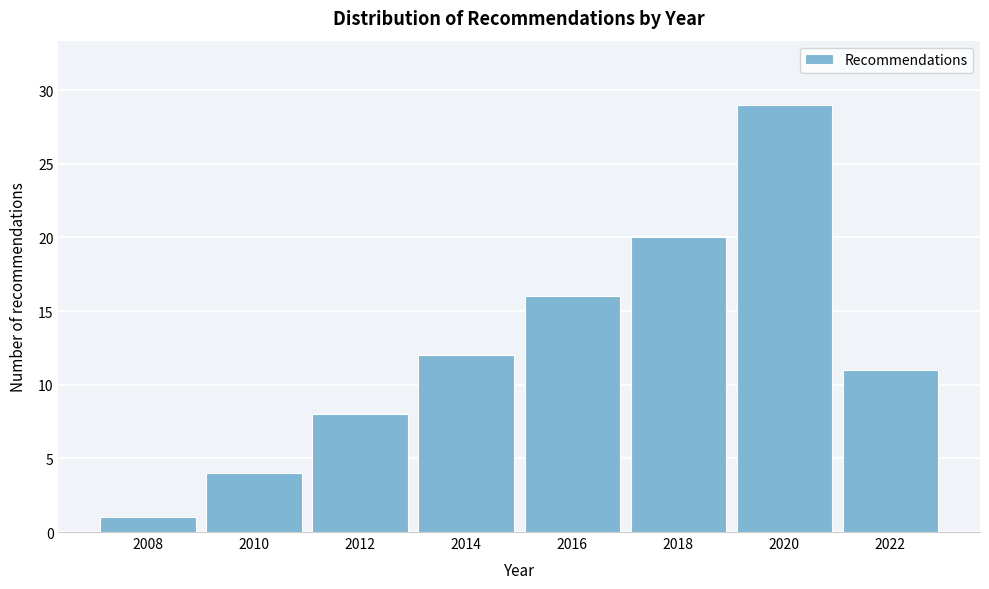

Reading left to right, extract all data points from this chart.

2008=1	2010=4	2012=8	2014=12	2016=16	2018=20	2020=29	2022=11